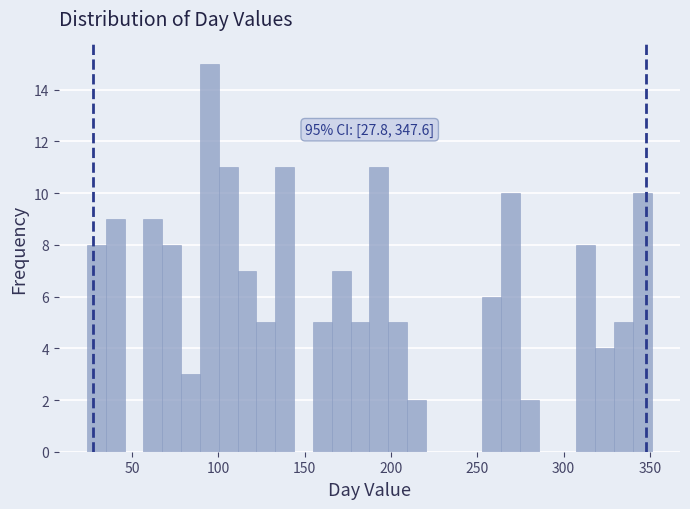

Around what value on the x-axis is the tallest bar? Give the approximate position of its centre, as read against the axis.

95